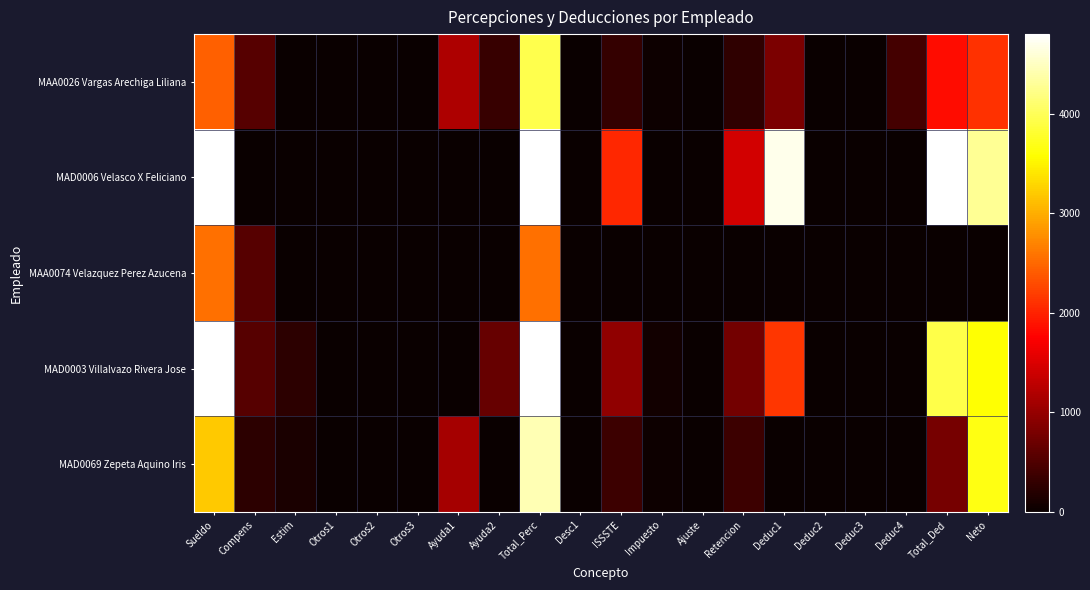

List the series in order of their peak value, lowest first.

MAA0074 Velazquez Perez Azucena, MAA0026 Vargas Arechiga Liliana, MAD0069 Zepeta Aquino Iris, MAD0003 Villalvazo Rivera Jose, MAD0006 Velasco X Feliciano